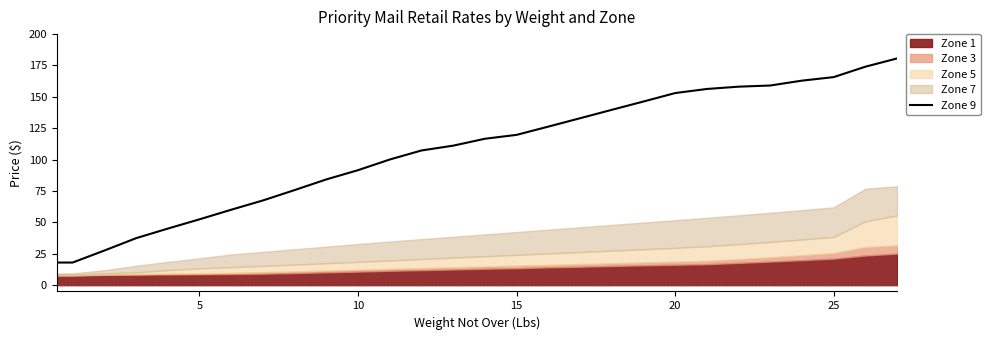

What is the maximum value for Zone 9?

180.6